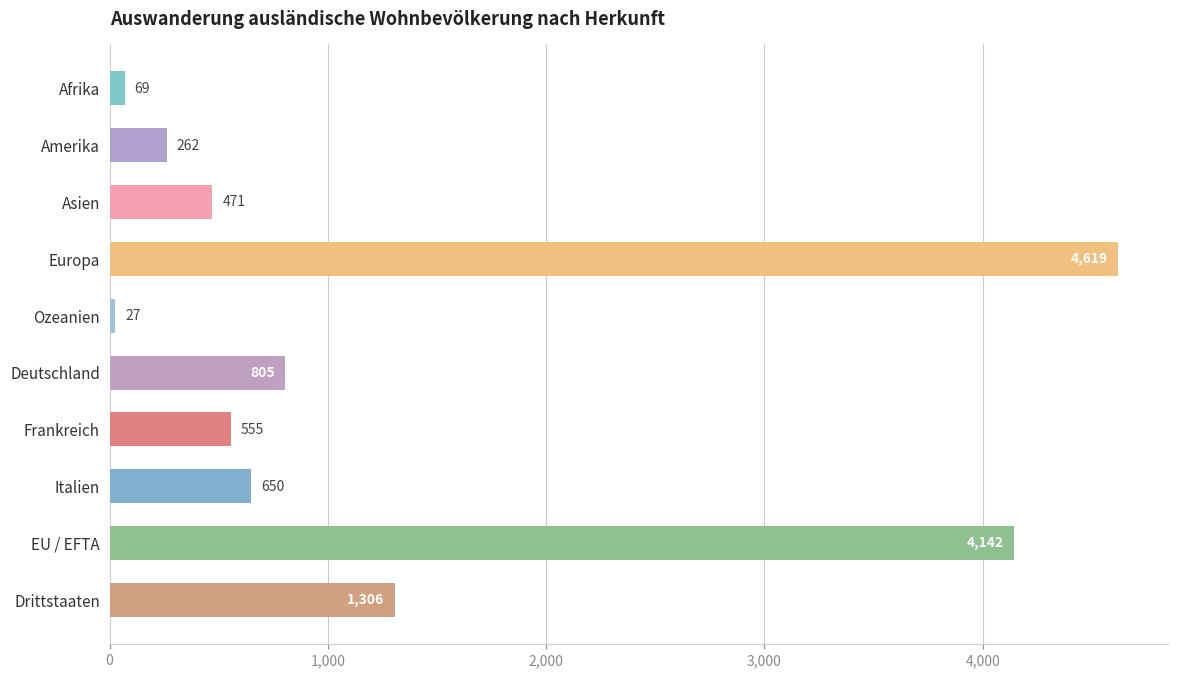

Count the number of categories in the chart.

10